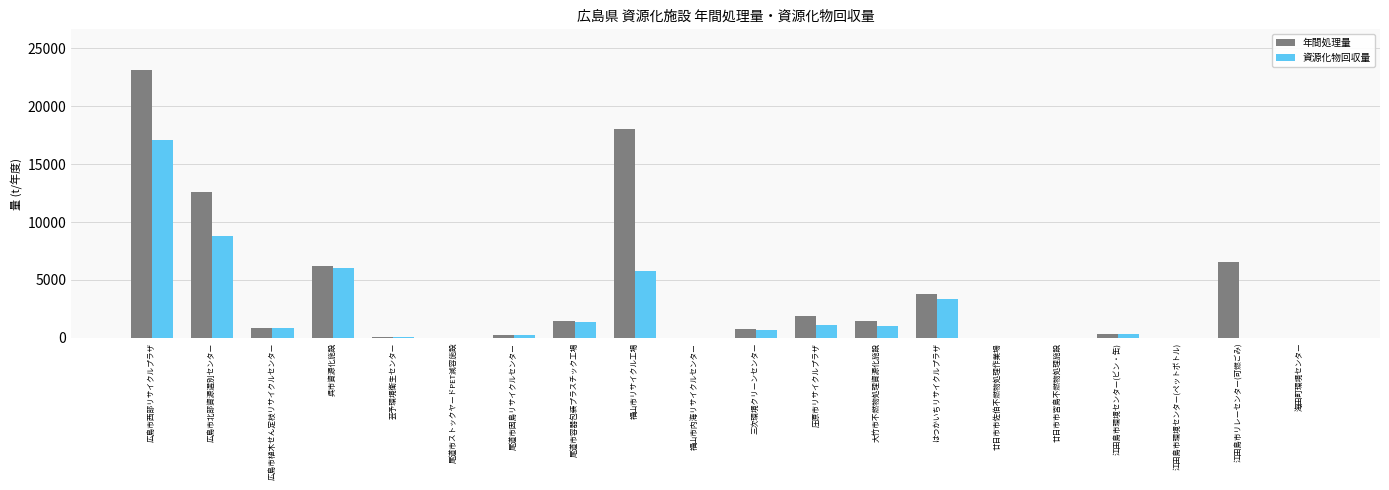

How many groups of bars are there?

20